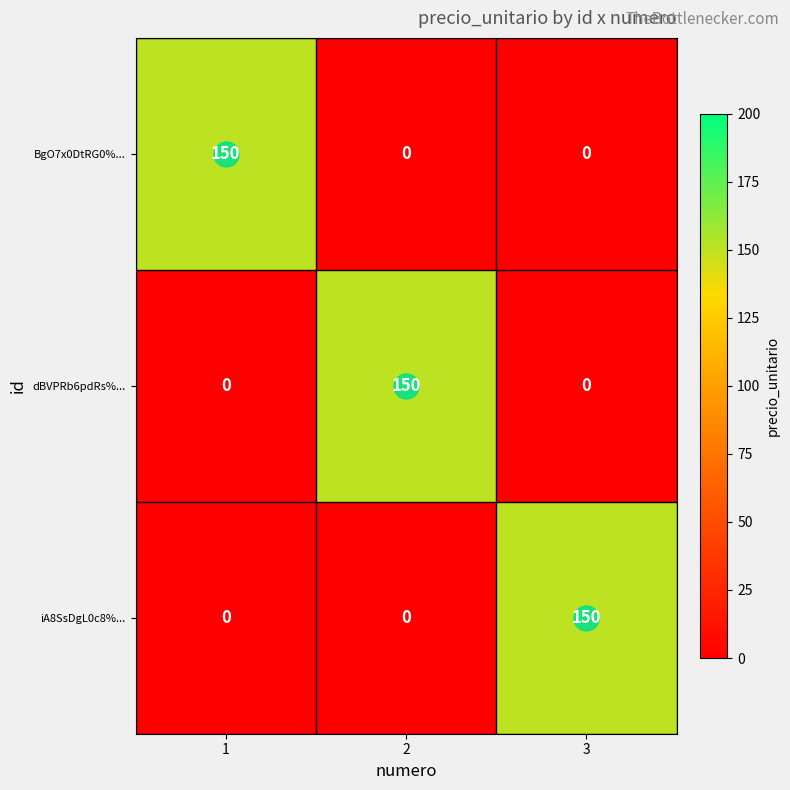

True or false: iA8SsDgL0c8%... has a value of 150 at 3.

True